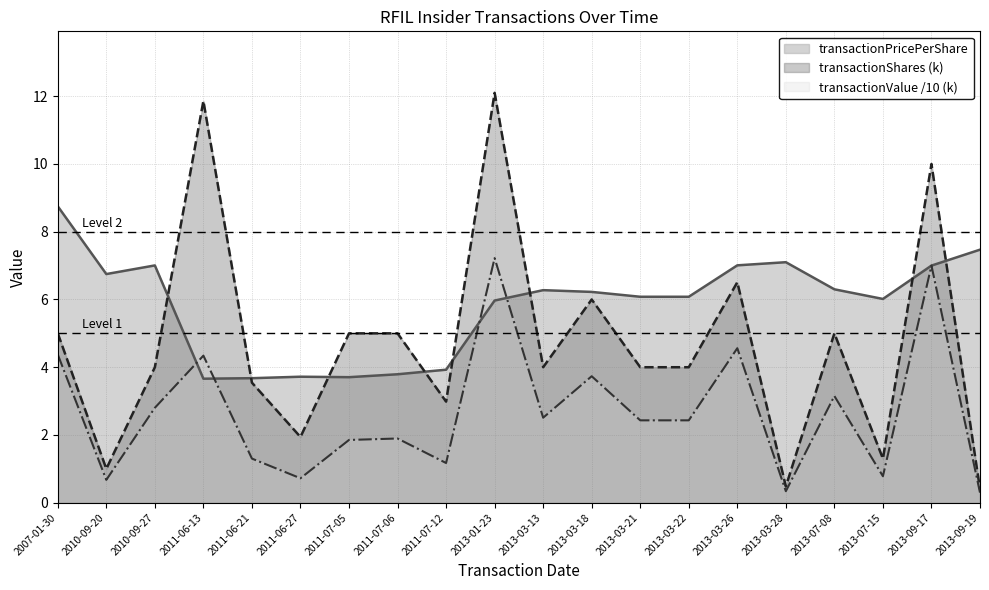

Does the chart have visible grid lines?

Yes